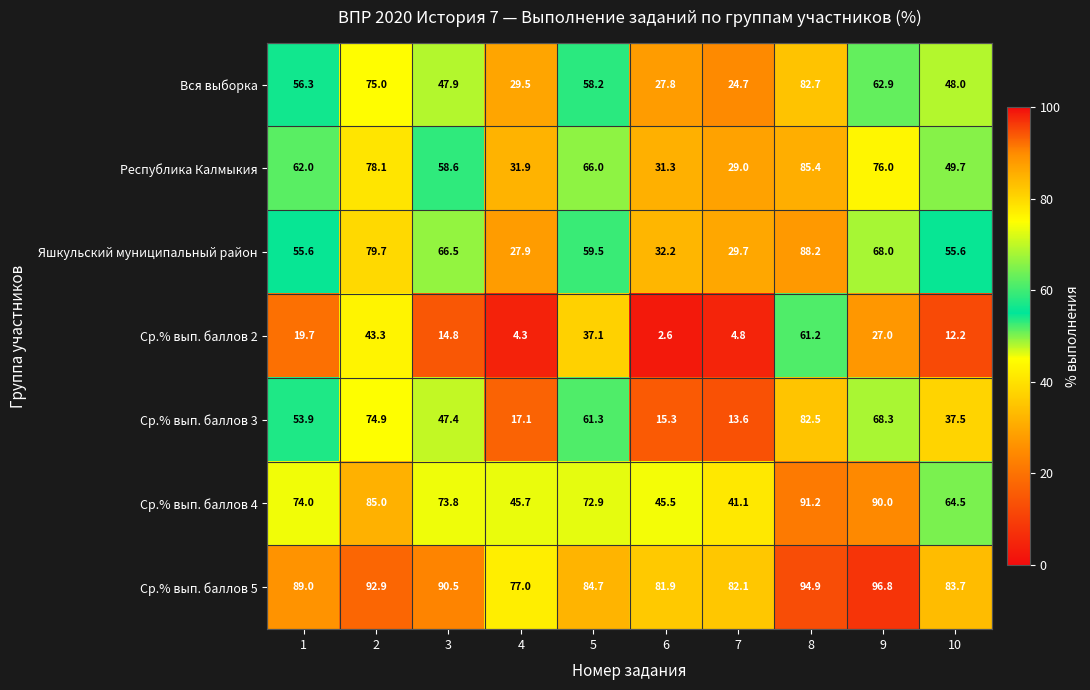

At 10, list the series in order from largest to smallest.

Ср.% вып. баллов 5, Ср.% вып. баллов 4, Яшкульский муниципальный район, Республика Калмыкия, Вся выборка, Ср.% вып. баллов 3, Ср.% вып. баллов 2